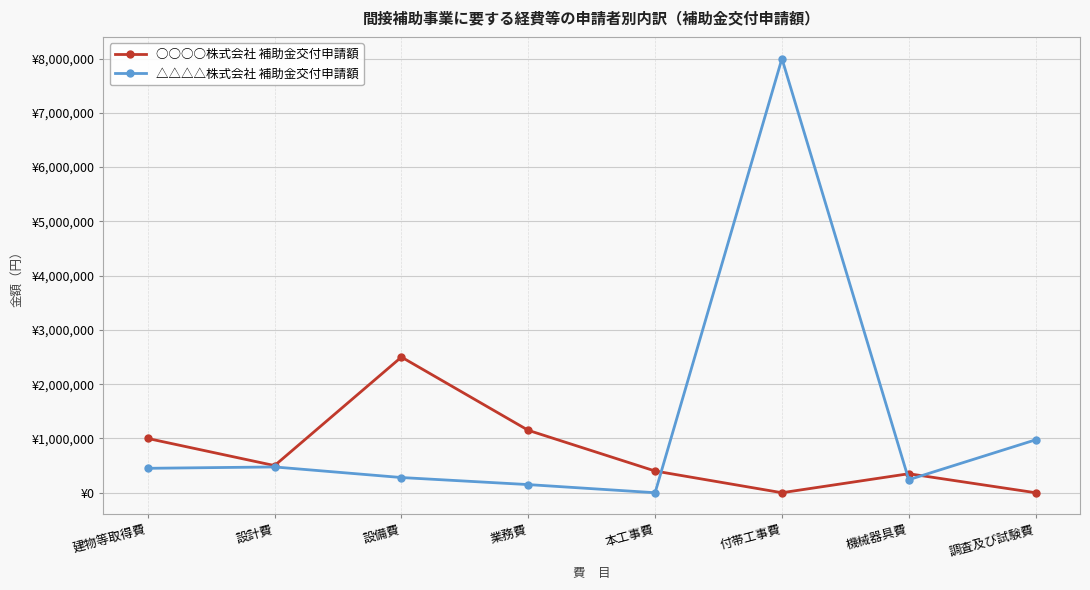

How many intersections are there between △△△△株式会社 補助金交付申請額 and ○○○○株式会社 補助金交付申請額?

3